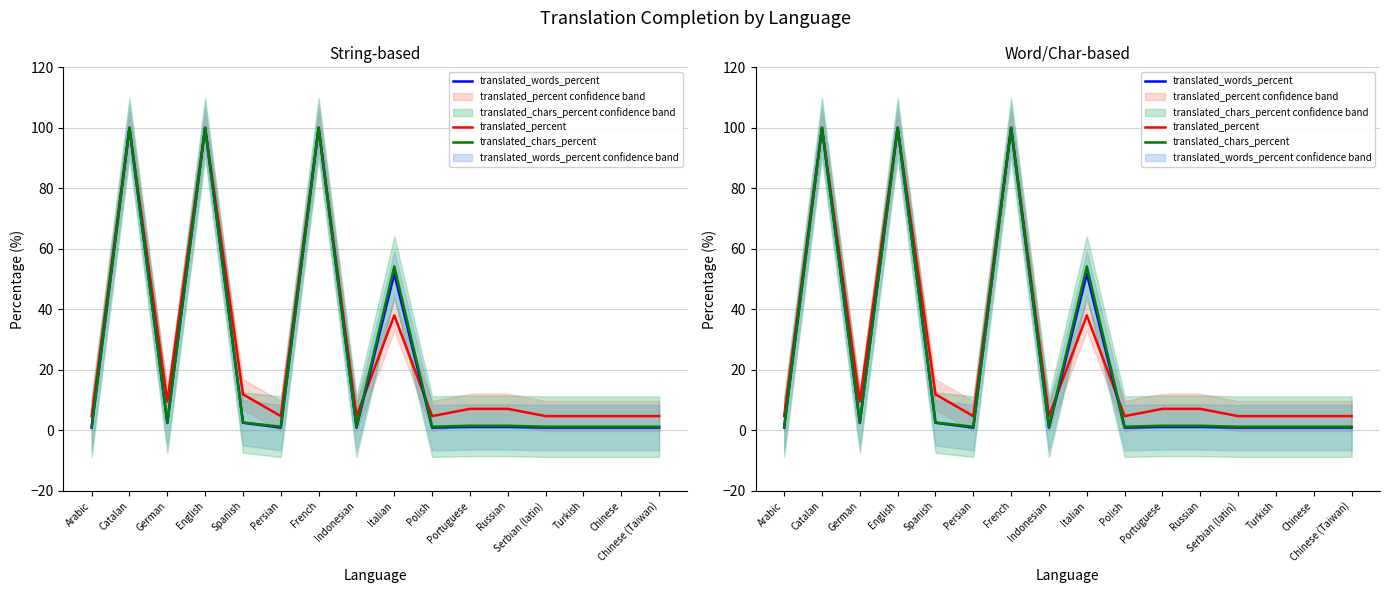

In translated_percent, how many points are lower than both neighbors (excluding endpoints)?

4